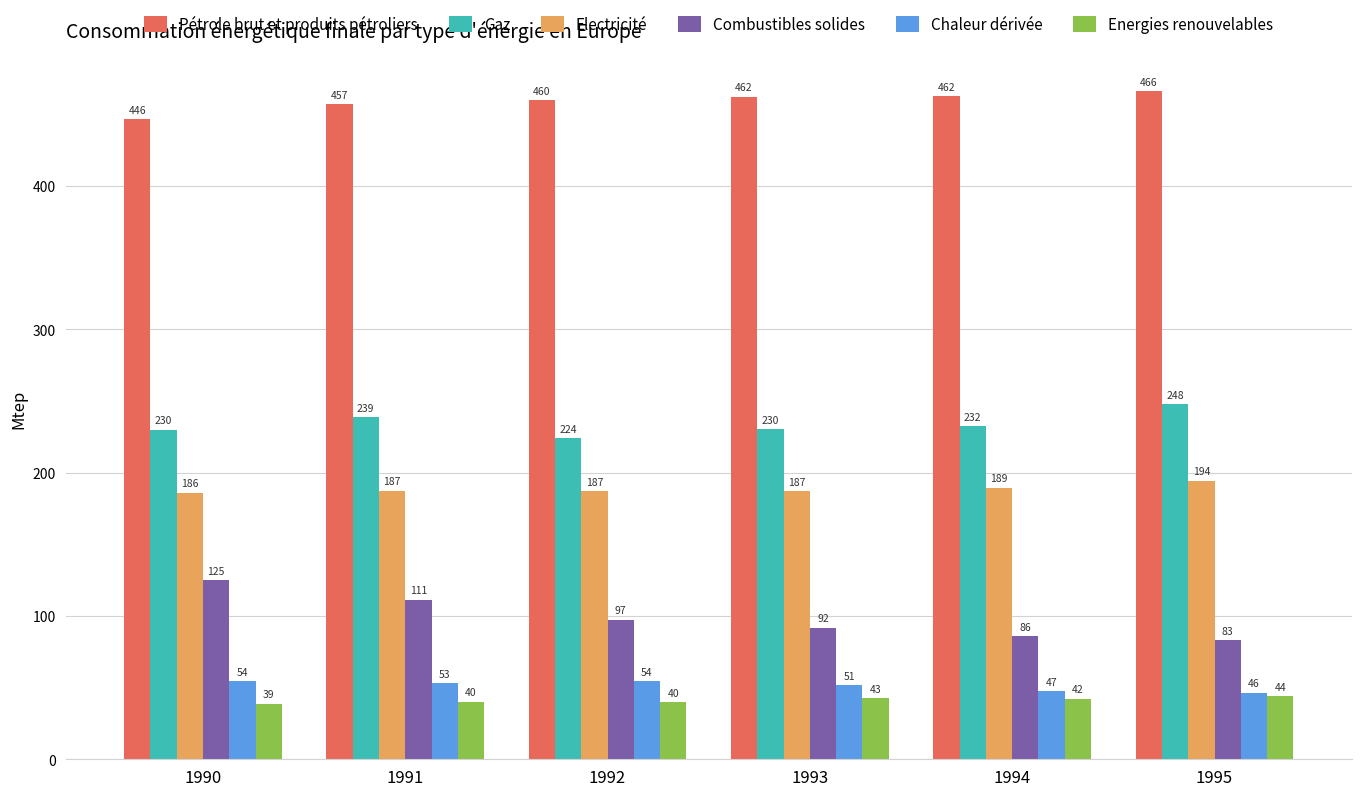

At how many categories does at least one series exceed 303?

6